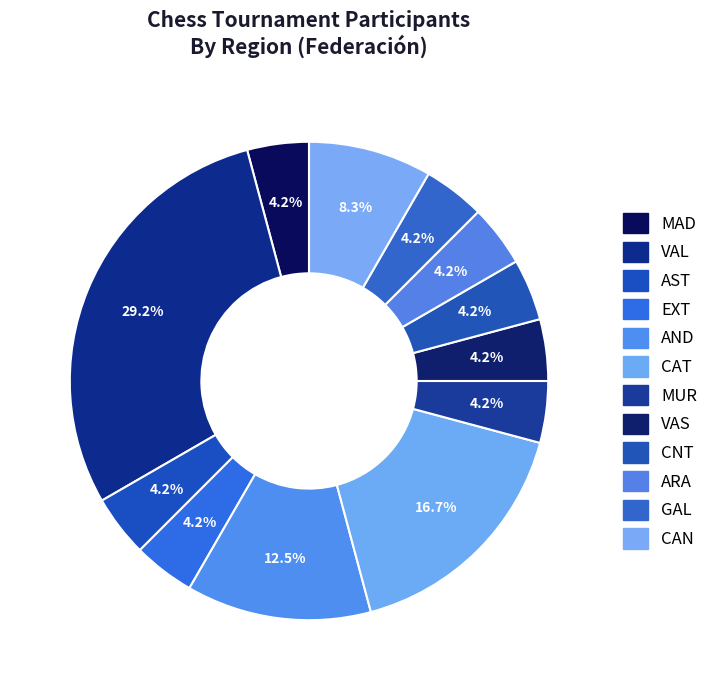

Is the sum of VAS and EXT greater than half?

No